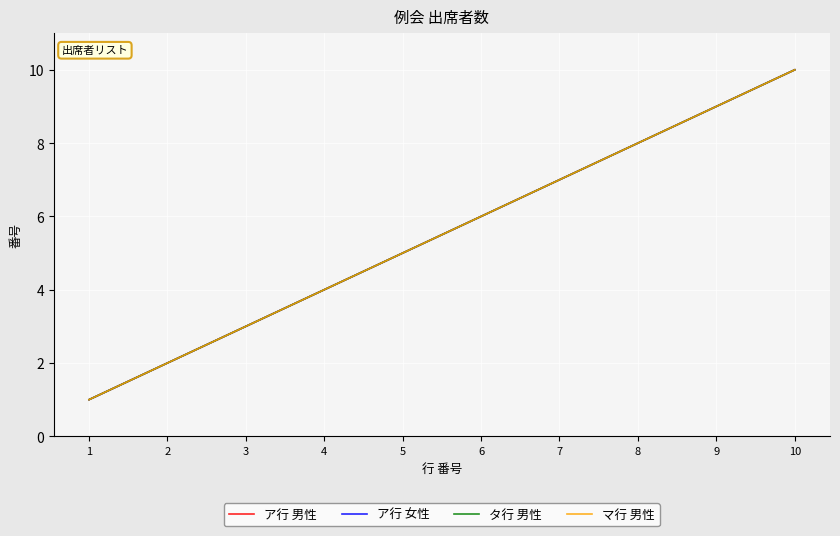

What is the total value across all series at 6?

24